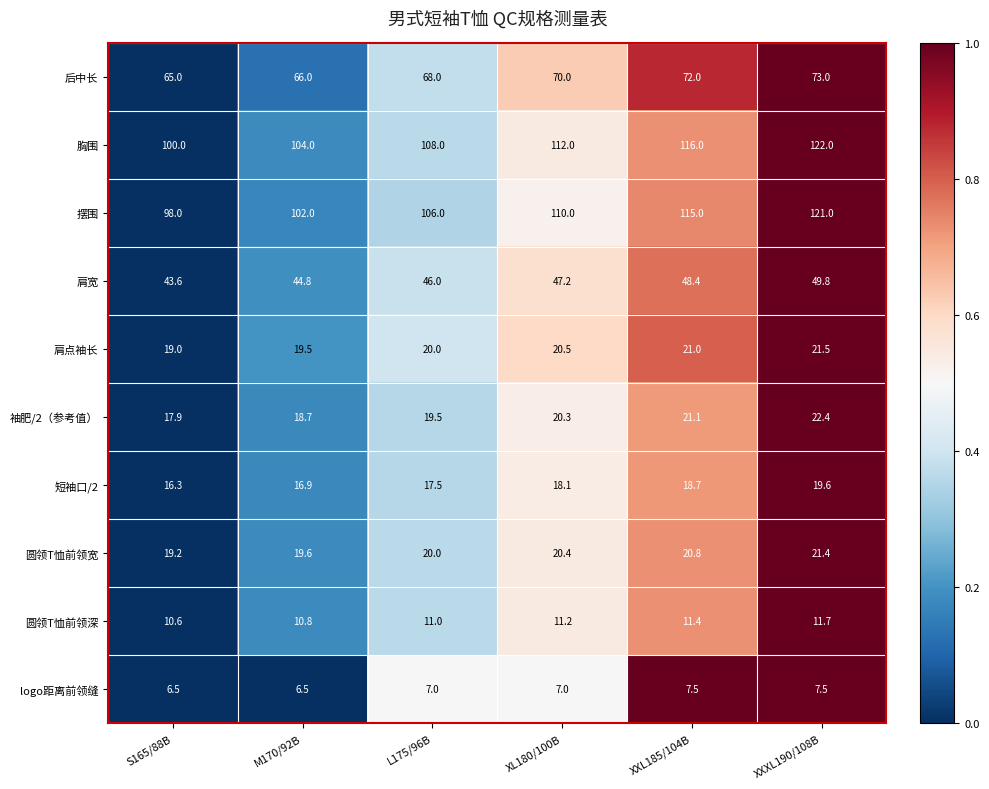

At S165/88B, list the series in order from largest to smallest.

胸围, 摆围, 后中长, 肩宽, 圆领T恤前领宽, 肩点袖长, 袖肥/2（参考值）, 短袖口/2, 圆领T恤前领深, logo距离前领缝